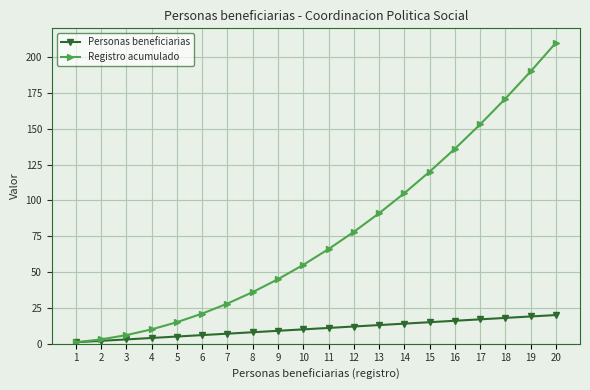

Rank the series at 16 from highest to lowest value.

Registro acumulado, Personas beneficiarias